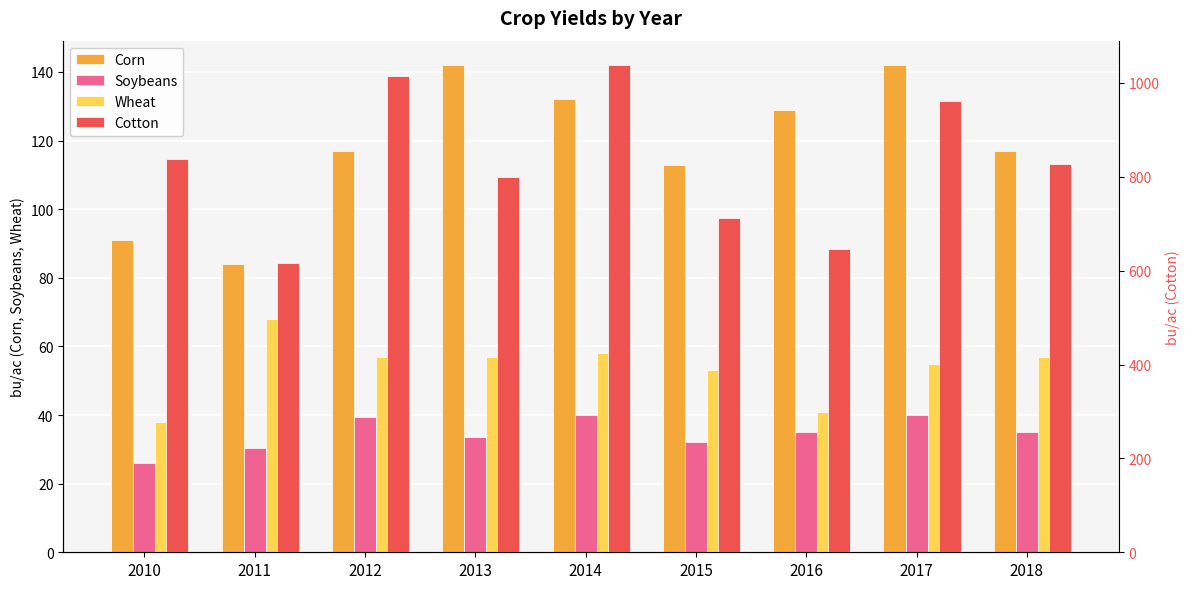

Reading left to right, extract all data points from this chart.

Corn: 91.0	84.0	117.0	142.0	132.0	113.0	129.0	142.0	117.0
Soybeans: 26.0	30.5	39.5	33.5	40.0	32.0	35.0	40.0	35.0
Wheat: 38.0	68.0	57.0	57.0	58.0	53.0	41.0	55.0	57.0
Cotton: 838.0	616.0	1014.0	799.0	1038.0	713.0	646.0	961.0	828.0